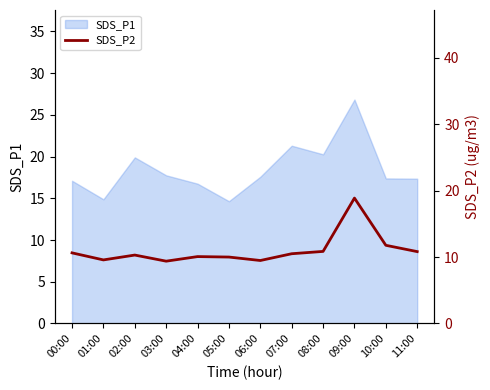

Reading right to left, transcribe all the data shown in this chart.

10.8	11.8	18.9	10.8	10.5	9.5	10.0	10.1	9.4	10.3	9.6	10.6